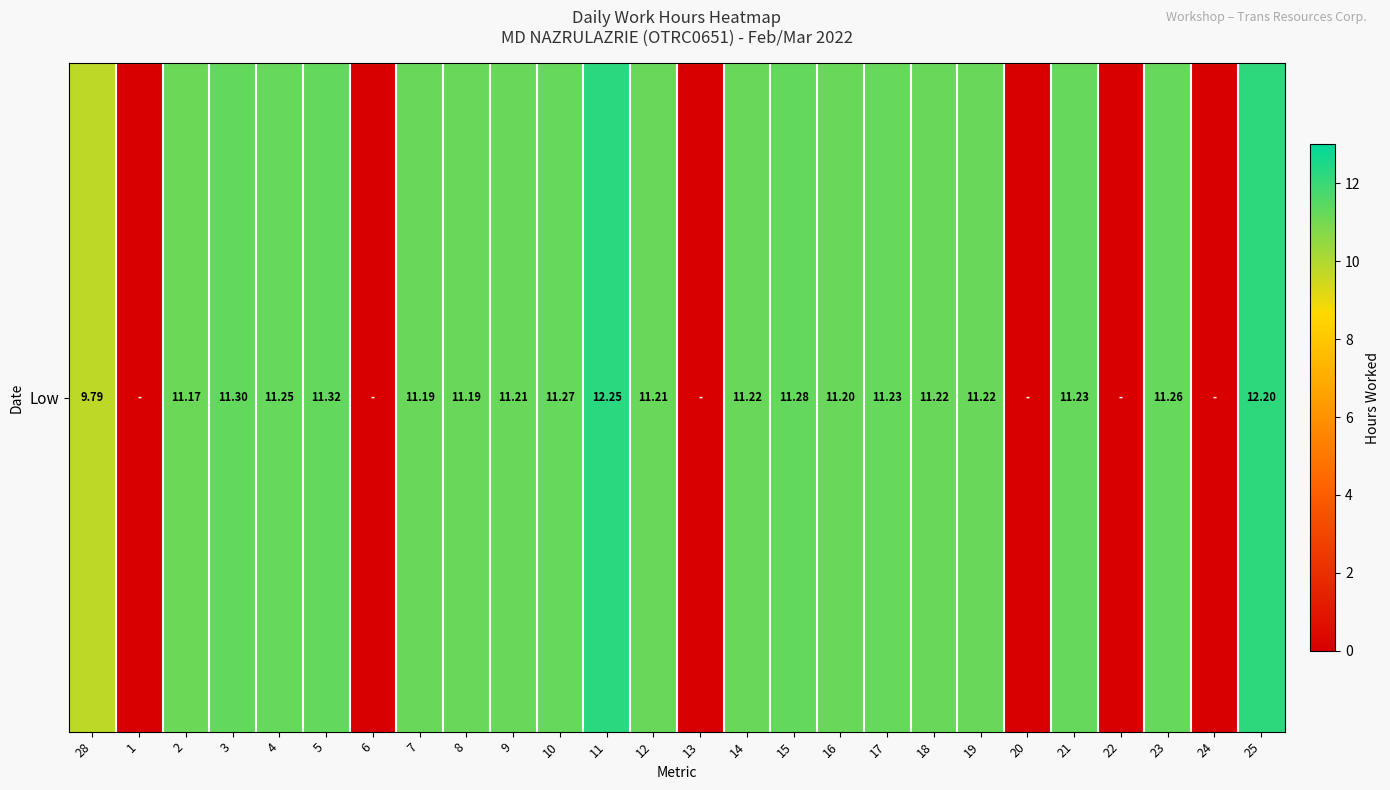

Read the value at 7.

11.2